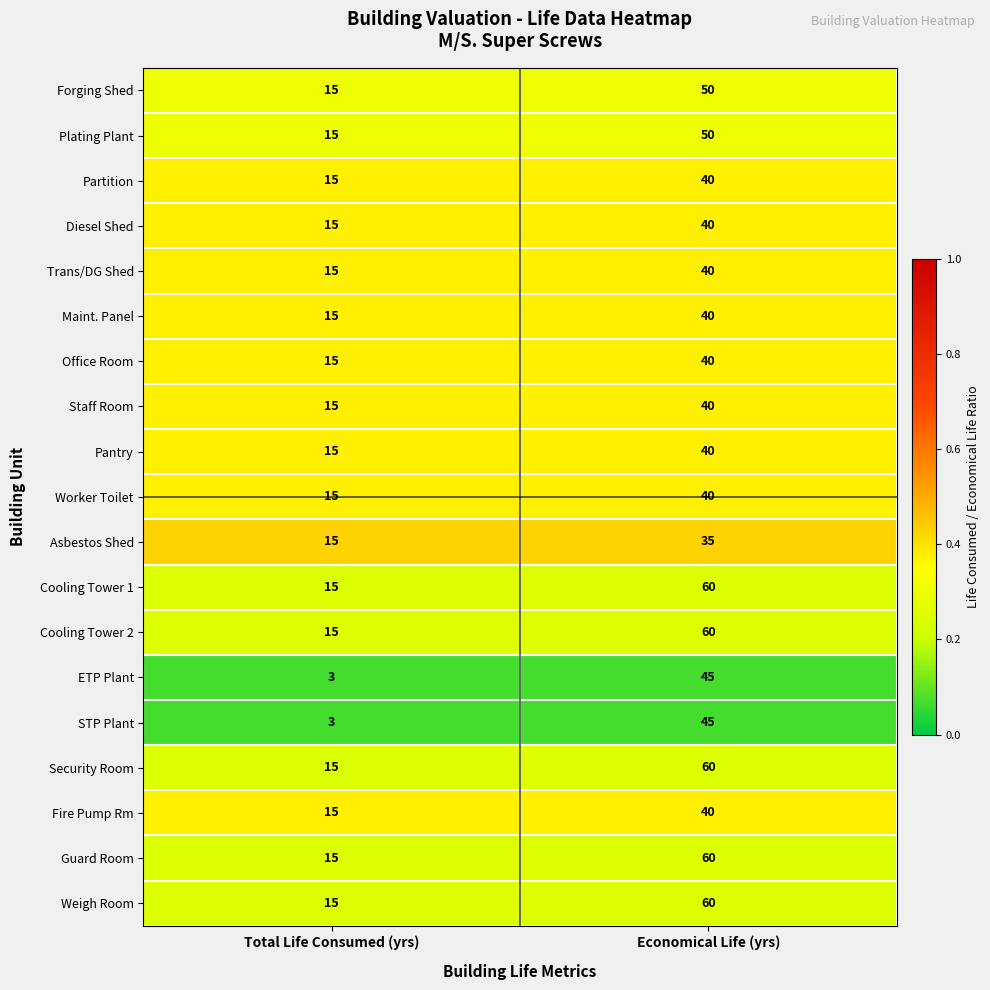

Count the number of categories in the chart.

2